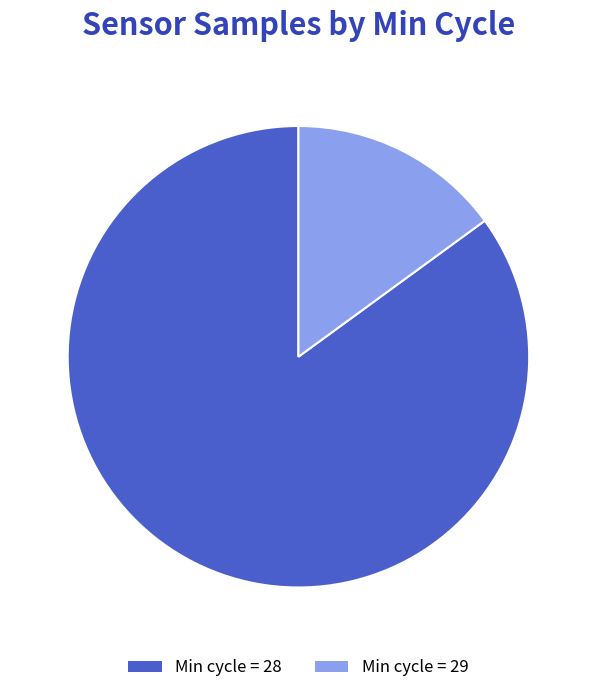

Is the sum of Min cycle = 28 and Min cycle = 29 greater than half?

Yes